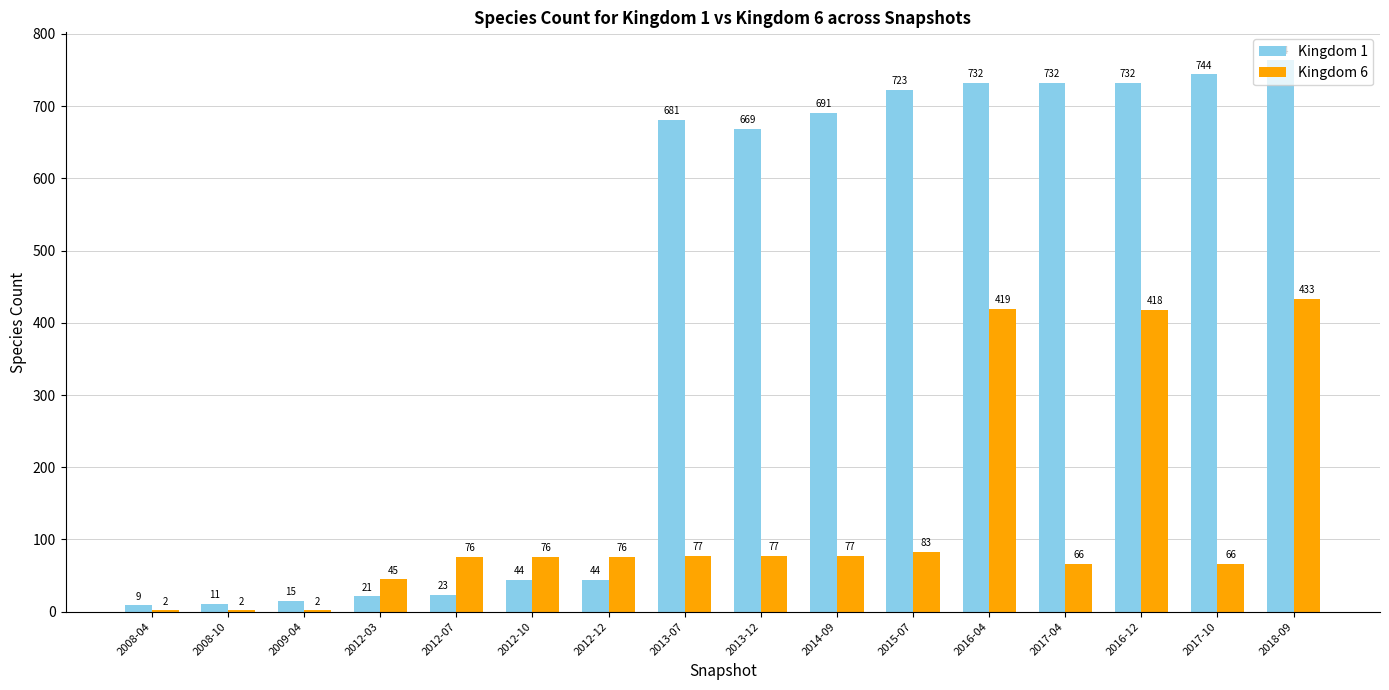

Reading right to left, extract all data points from this chart.

Kingdom 1: 2018-09=764	2017-10=744	2016-12=732	2017-04=732	2016-04=732	2015-07=723	2014-09=691	2013-12=669	2013-07=681	2012-12=44	2012-10=44	2012-07=23	2012-03=21	2009-04=15	2008-10=11	2008-04=9
Kingdom 6: 2018-09=433	2017-10=66	2016-12=418	2017-04=66	2016-04=419	2015-07=83	2014-09=77	2013-12=77	2013-07=77	2012-12=76	2012-10=76	2012-07=76	2012-03=45	2009-04=2	2008-10=2	2008-04=2